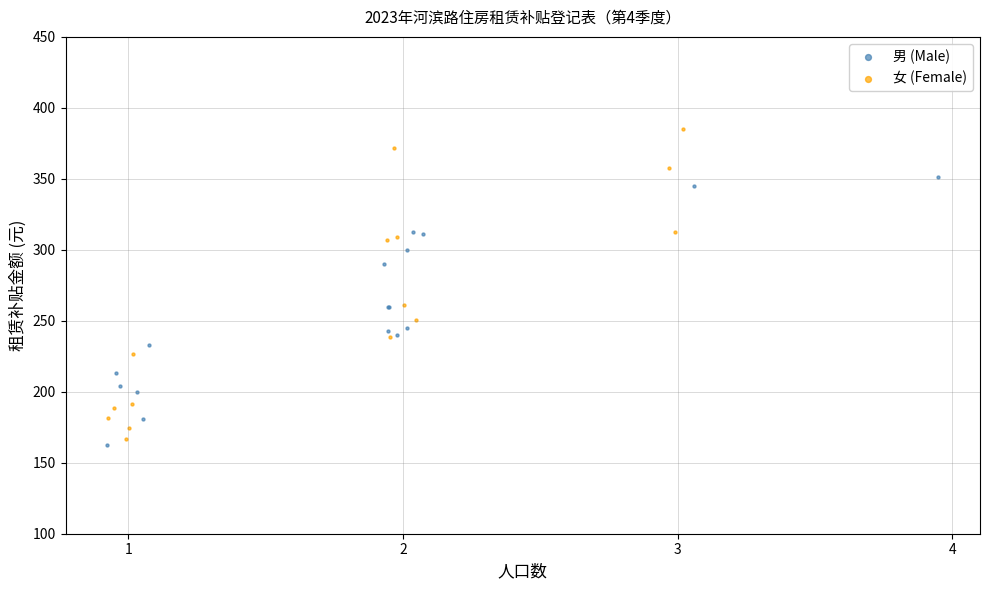

Which series reaches the maximum Y coordinate?

女 (Female)